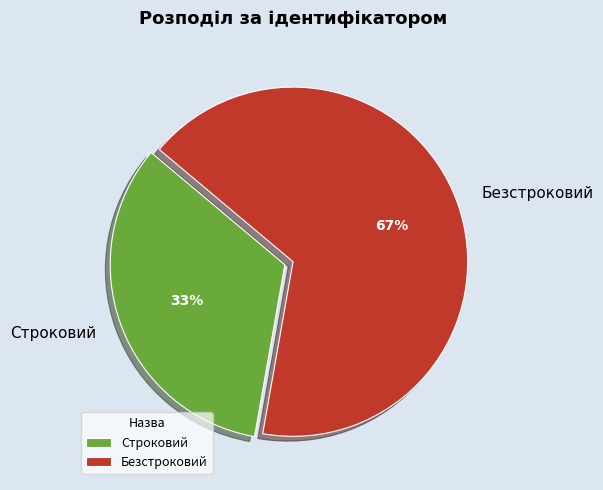

The Безстроковий slice represents 67% of the pie. True or false?

True